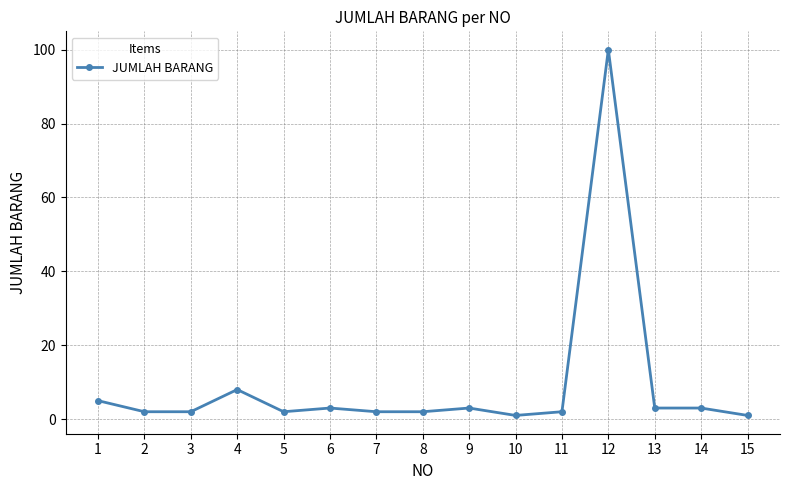

True or false: there are more than 1 points higher than both neighbors.

True